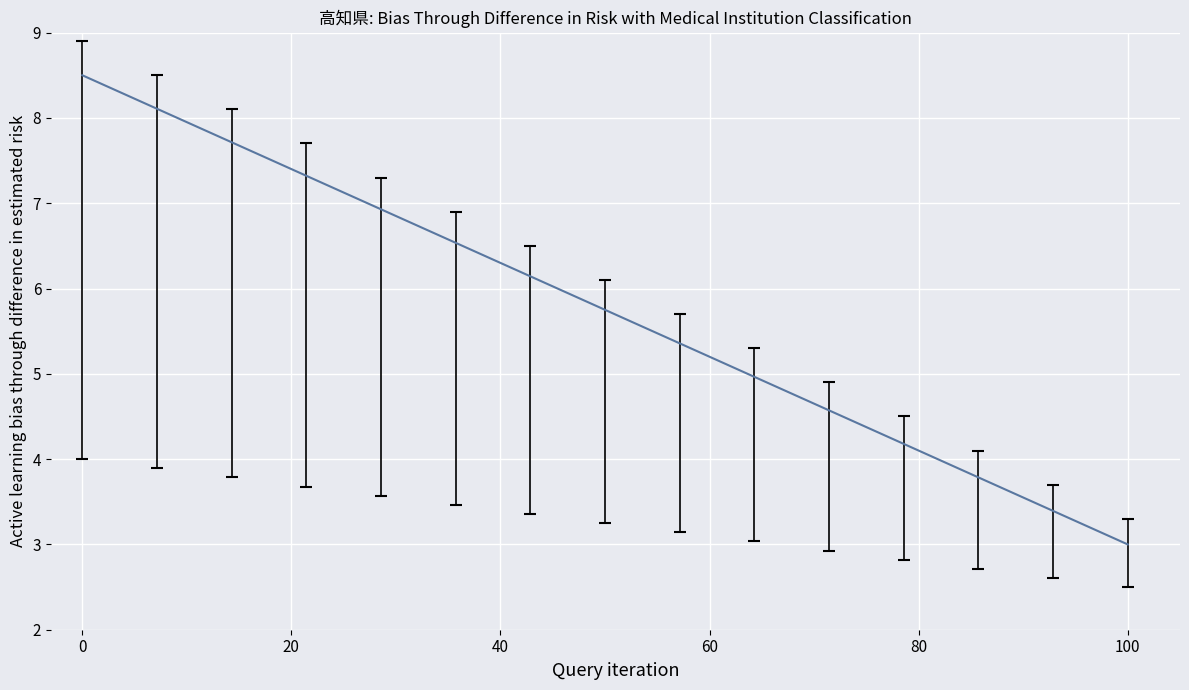

What is the minimum value shown in the chart?

3.0